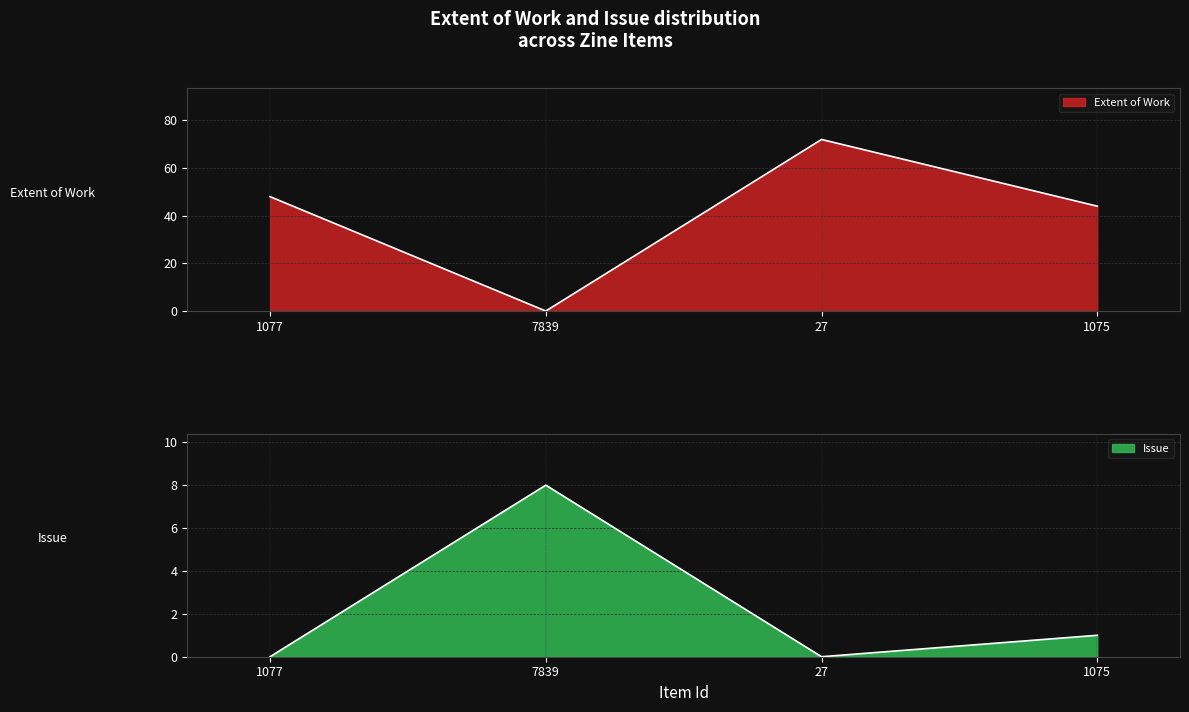

The Issue series shows 12 at 7839. True or false?

False